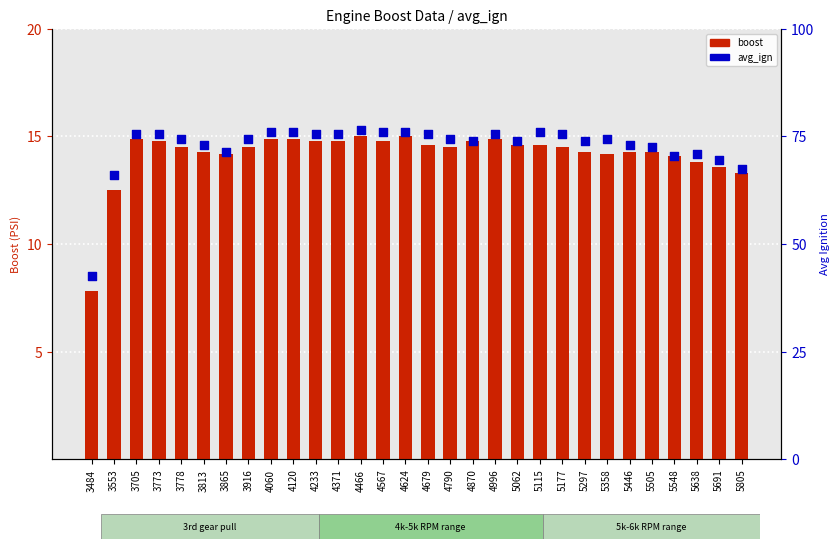

Which series contains the lowest Y value?

boost